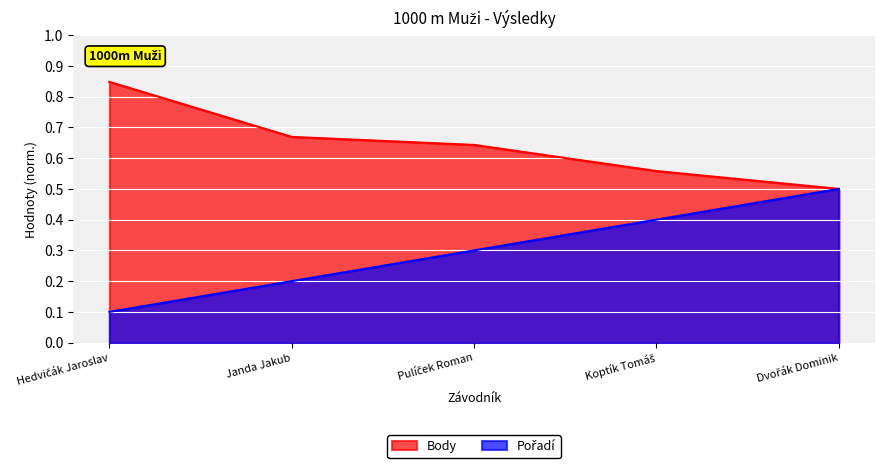

The Body series shows 0.7 at Janda Jakub. True or false?

True